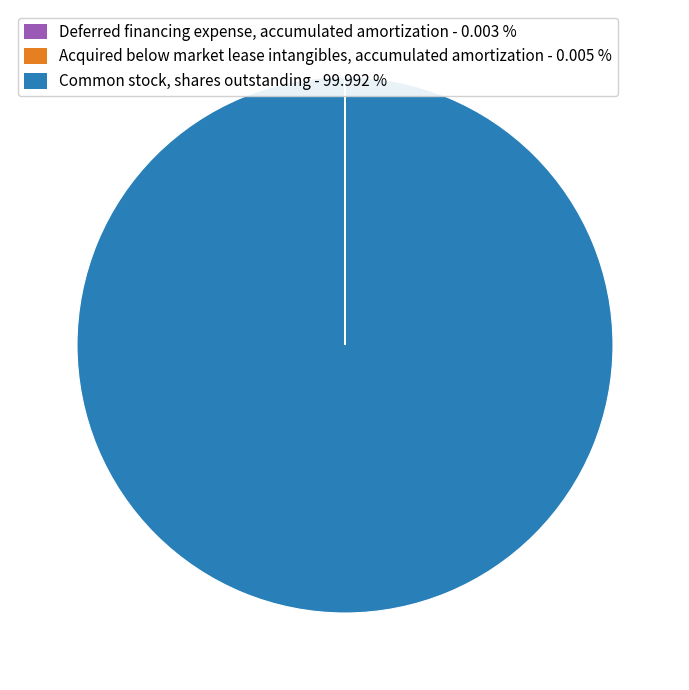

What is the largest slice in the pie chart?

Common stock, shares outstanding